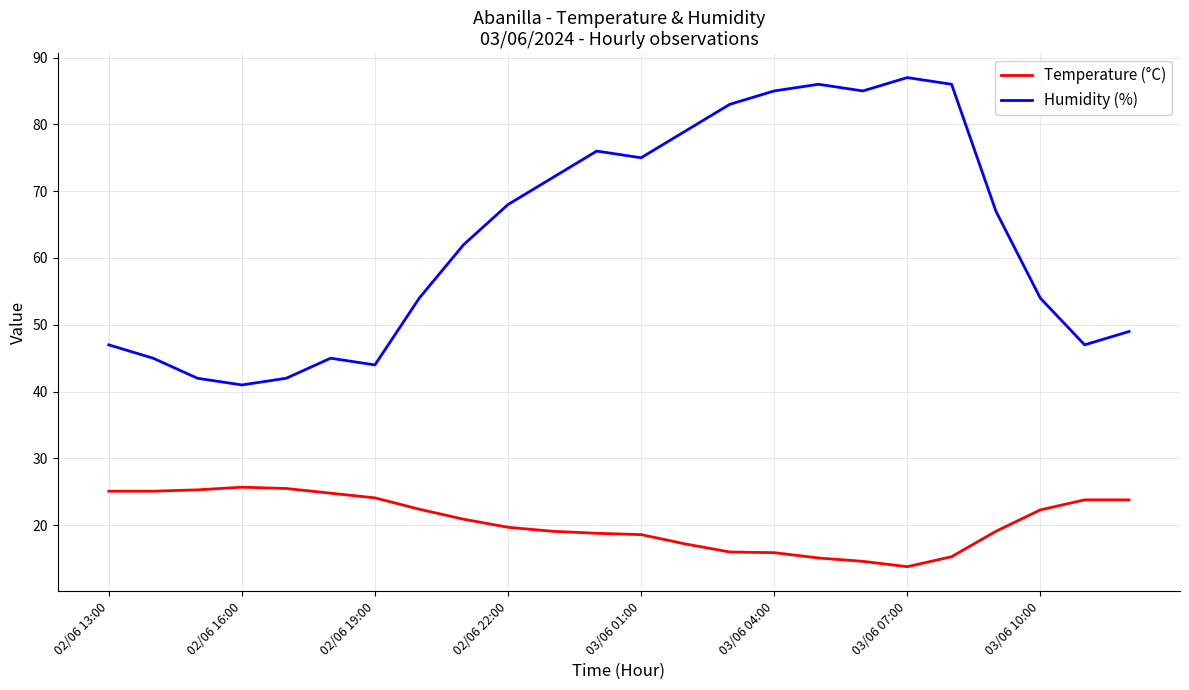

Which series has the largest total across all categories?

Humidity (%)